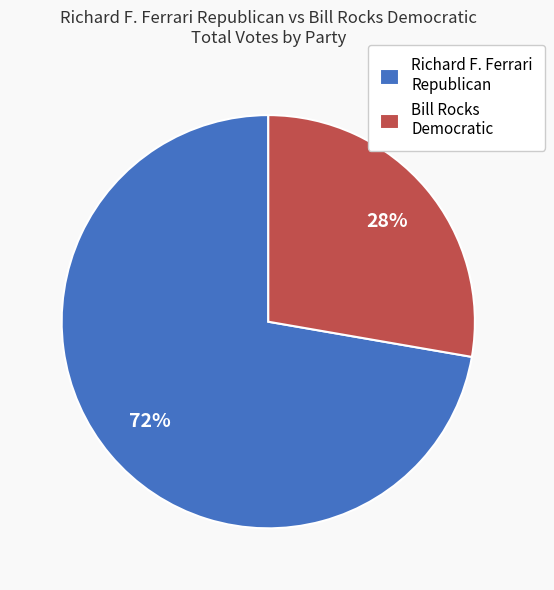

Which slice is the largest?

Richard F. Ferrari Republican